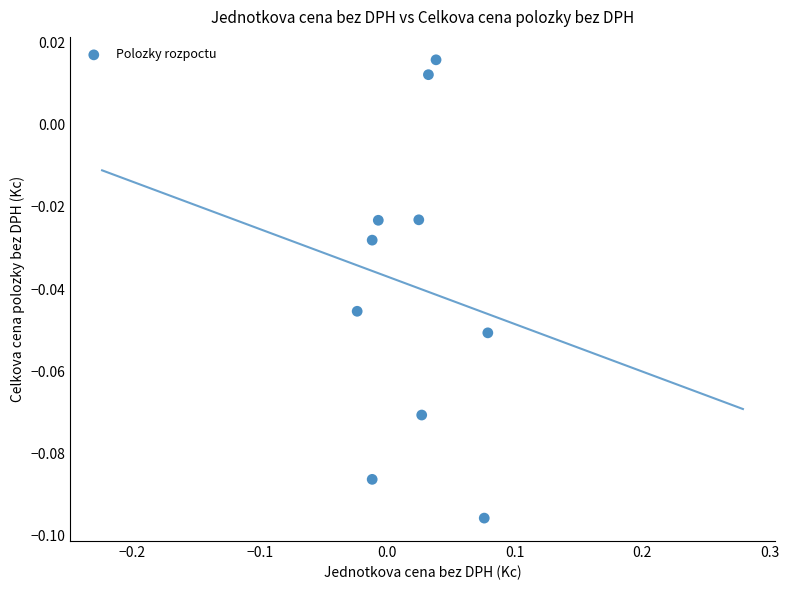

Count the number of points in this scatter plot.

10